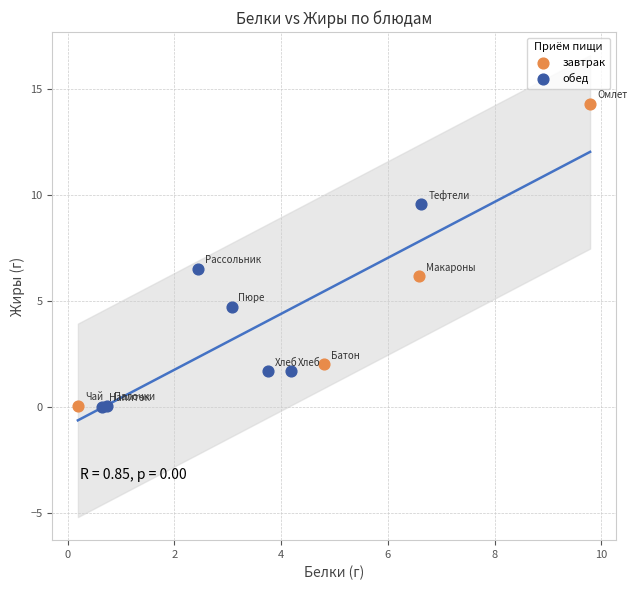

Which series contains the highest Y value?

завтрак